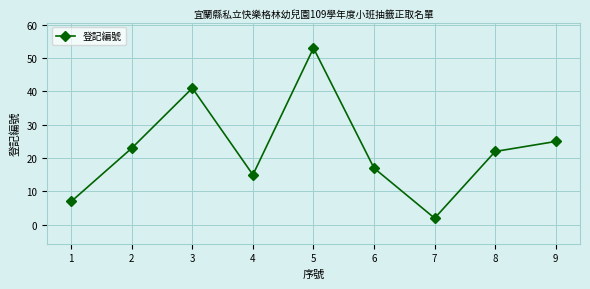

How many data points are less than 22?

4